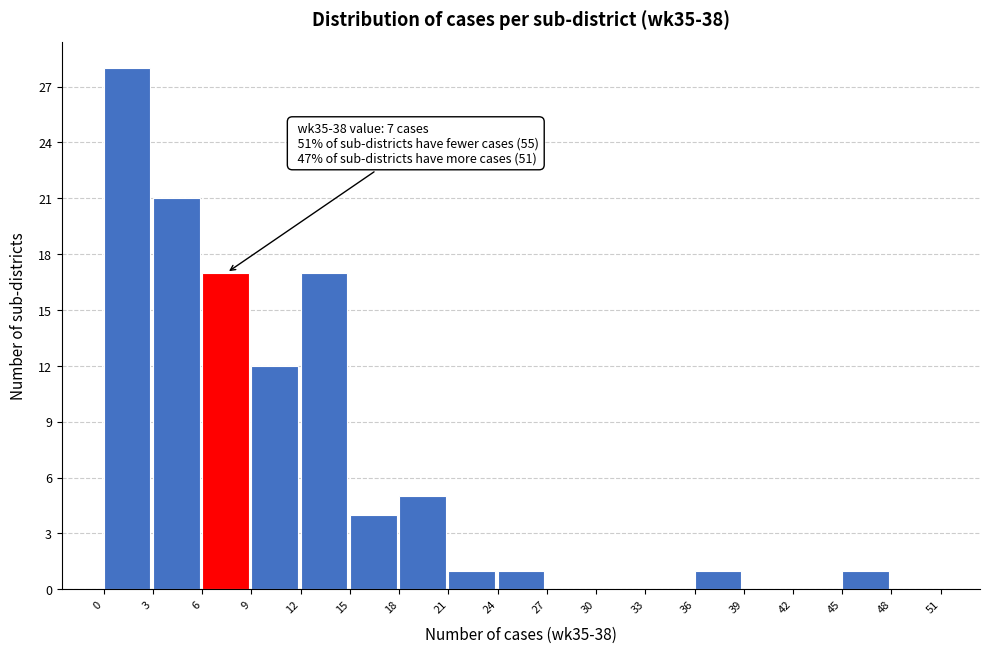

Over which range of the x-axis is the bar tallest?

0 to 3